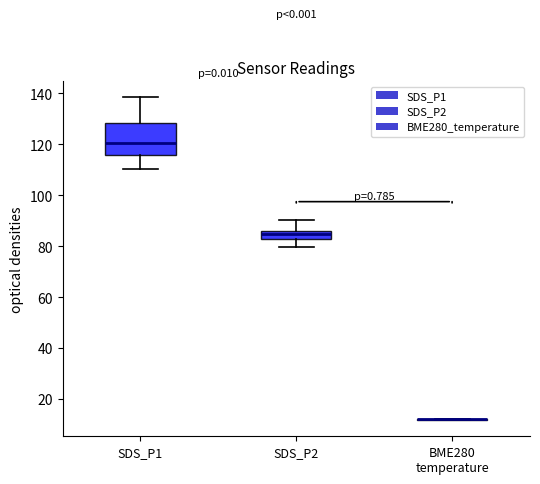

Reading left to right, transcribe this box plot: for each box, give where its median line is, the range the box spans, and where its two whiskers end, as read against the y-axis. The values are not printed on the chart, so give them approximately, as read against the axis.

SDS_P1: median 120, box 116 to 128, whiskers 110 to 138
SDS_P2: median 84, box 82 to 86, whiskers 80 to 90
BME280 temperature: box collapsed to a line at 12, whiskers 12 to 12